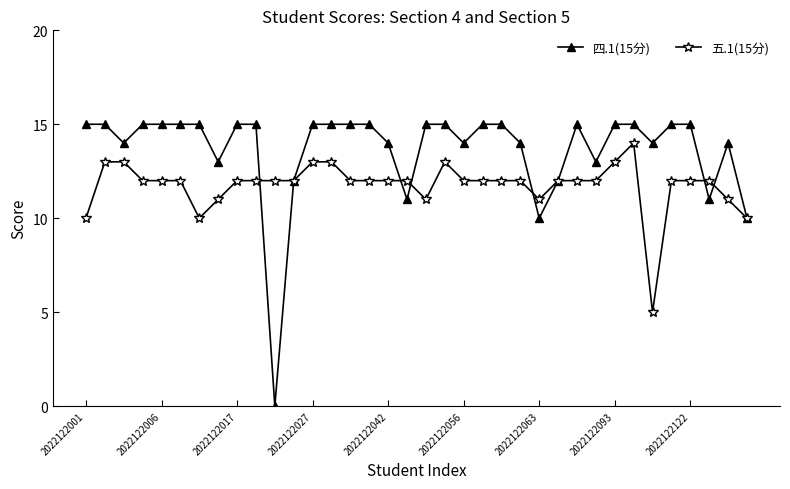

Which series has the widest spread of values?

四.1(15分)